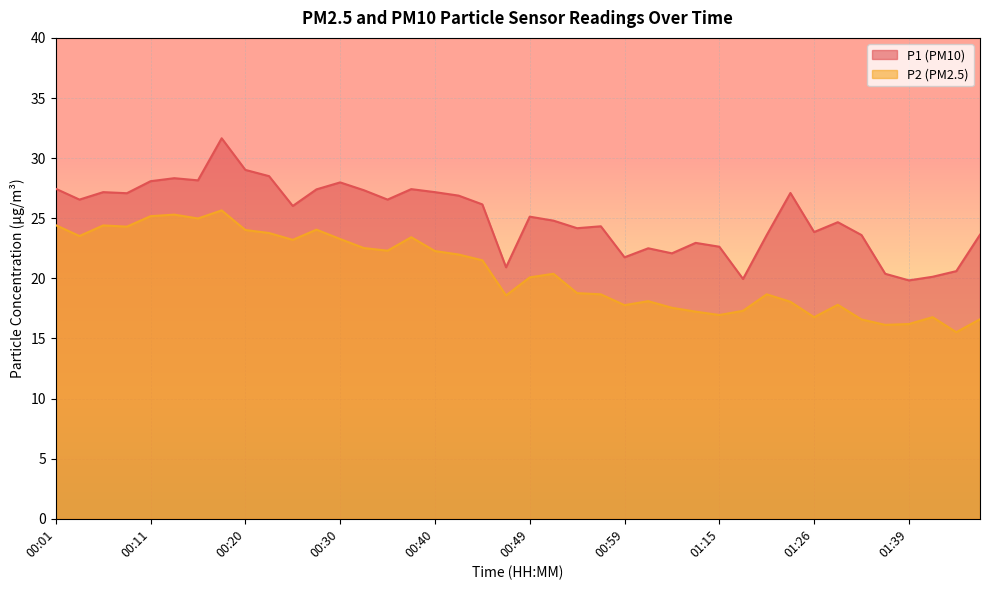

In P2, how many points are higher than both neighbors (excluding endpoints)?

10